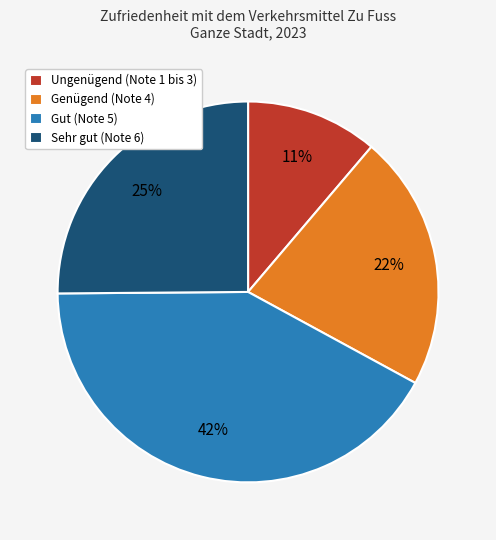

To the nearest percent, what is the difference between the largest and smallest slice percentages?

31%